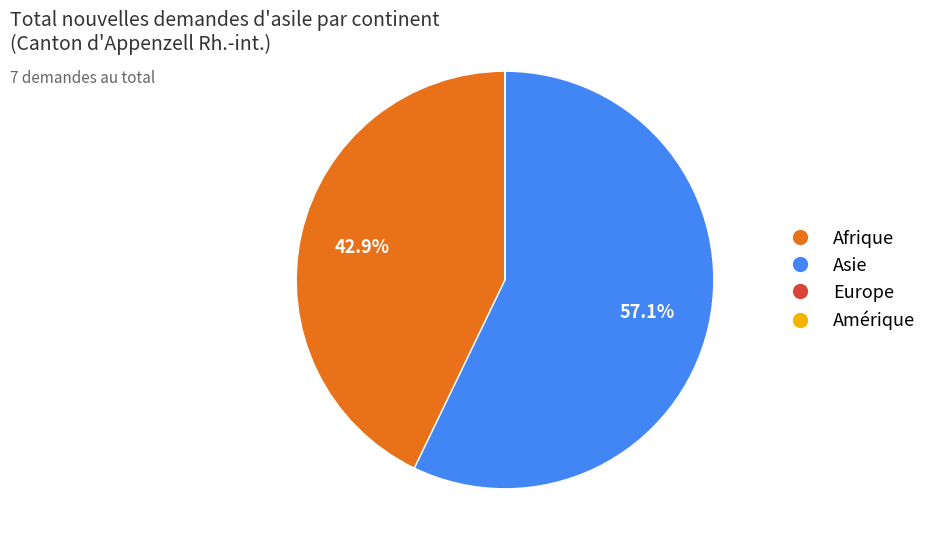

What percentage is the Afrique slice, to the nearest percent?

43%